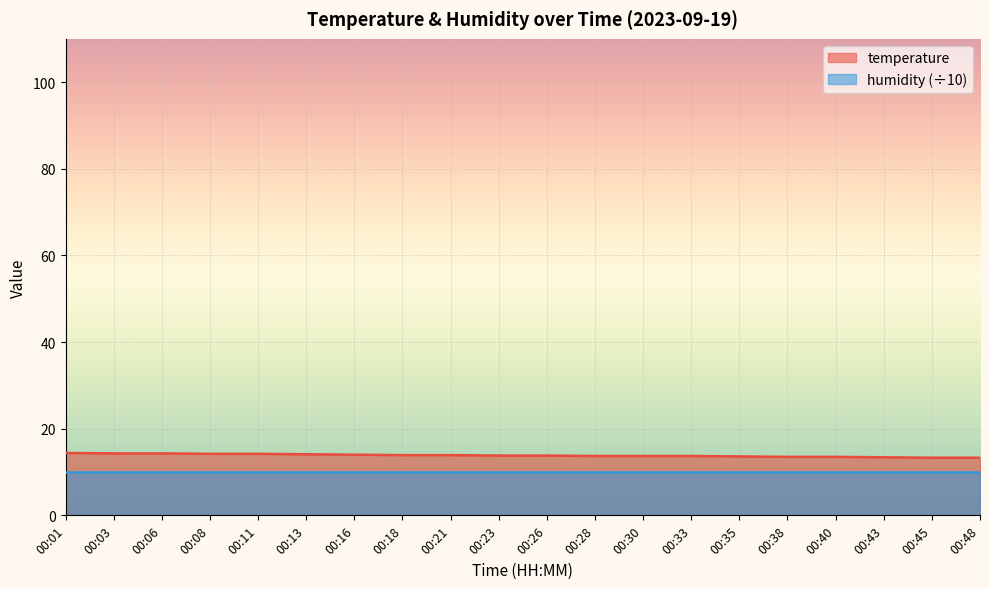

How many categories are shown in the chart?

20